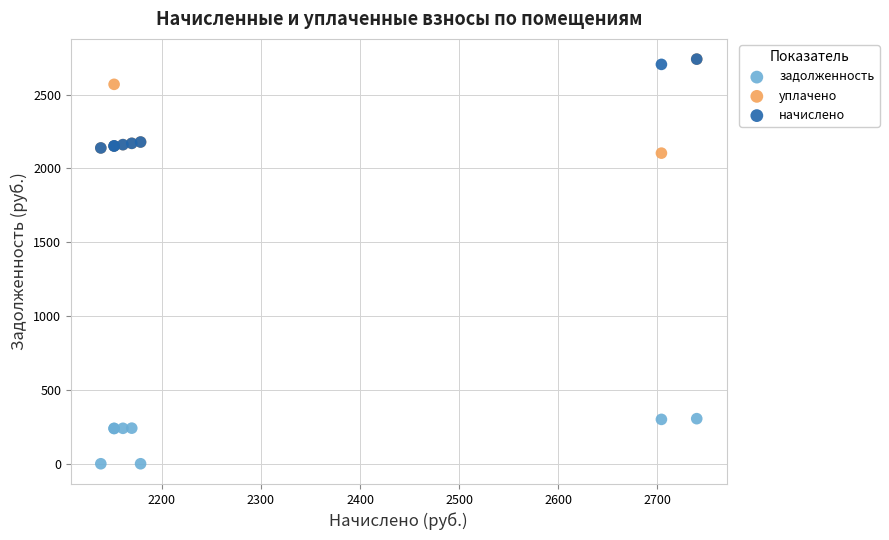

In the начислено series, what Y value is closest to 2439?

2178.5